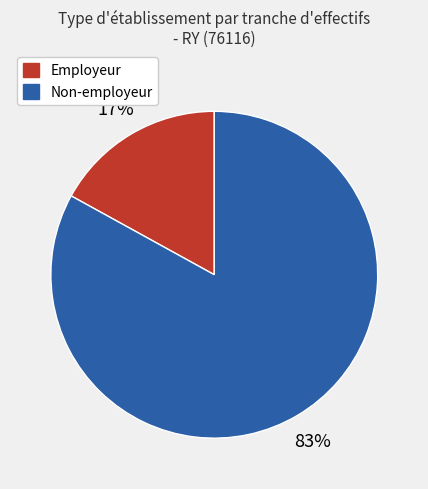

To the nearest percent, what is the difference between the largest and smallest slice percentages?

66%